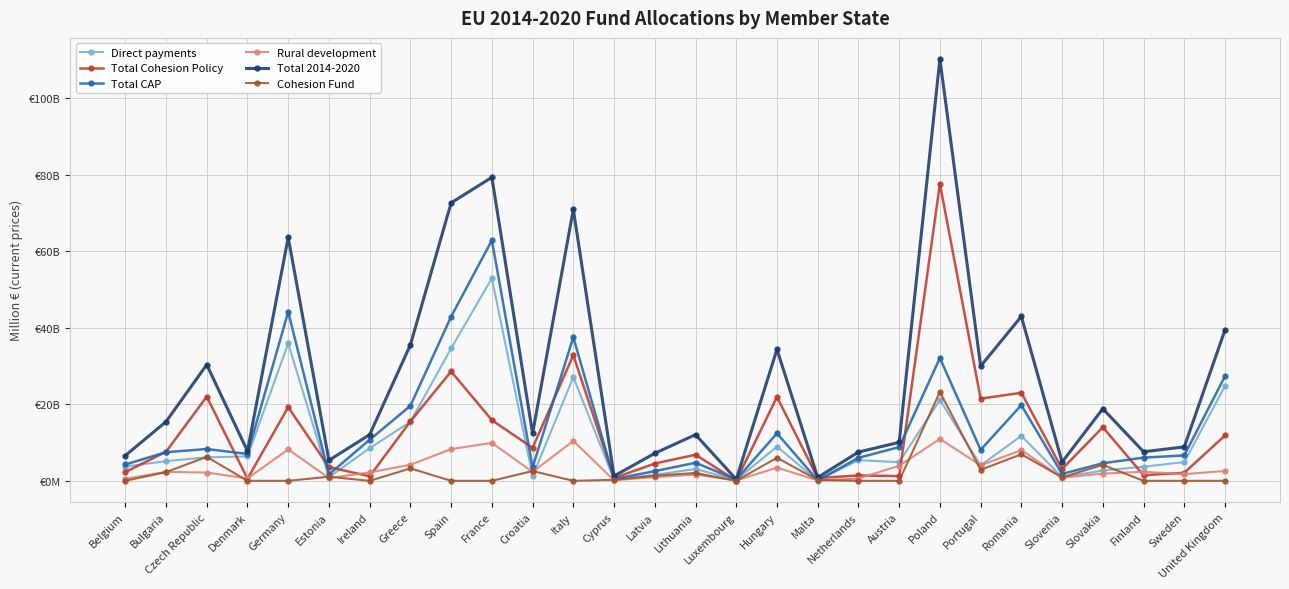

Rank the series by their maximum value, from lowest to highest.

Rural development, Cohesion Fund, Direct payments, Total CAP, Total Cohesion Policy, Total 2014-2020